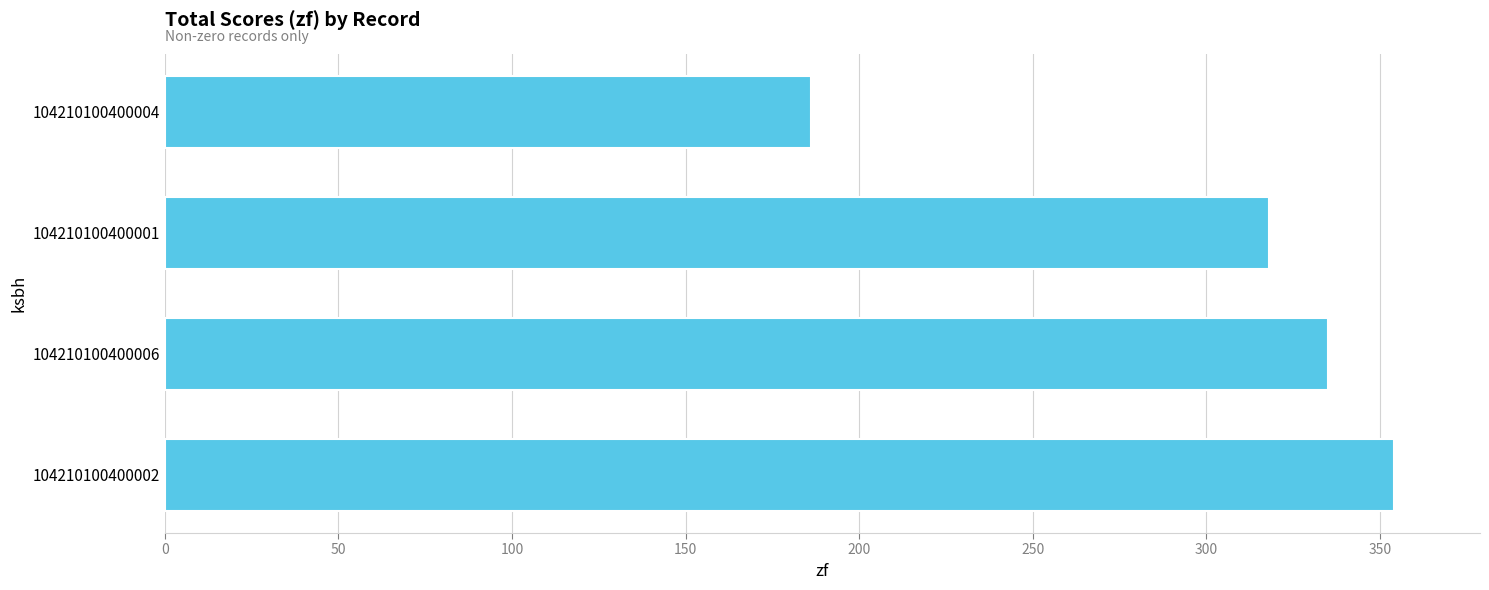

The value at 104210100400002 is 174. True or false?

False